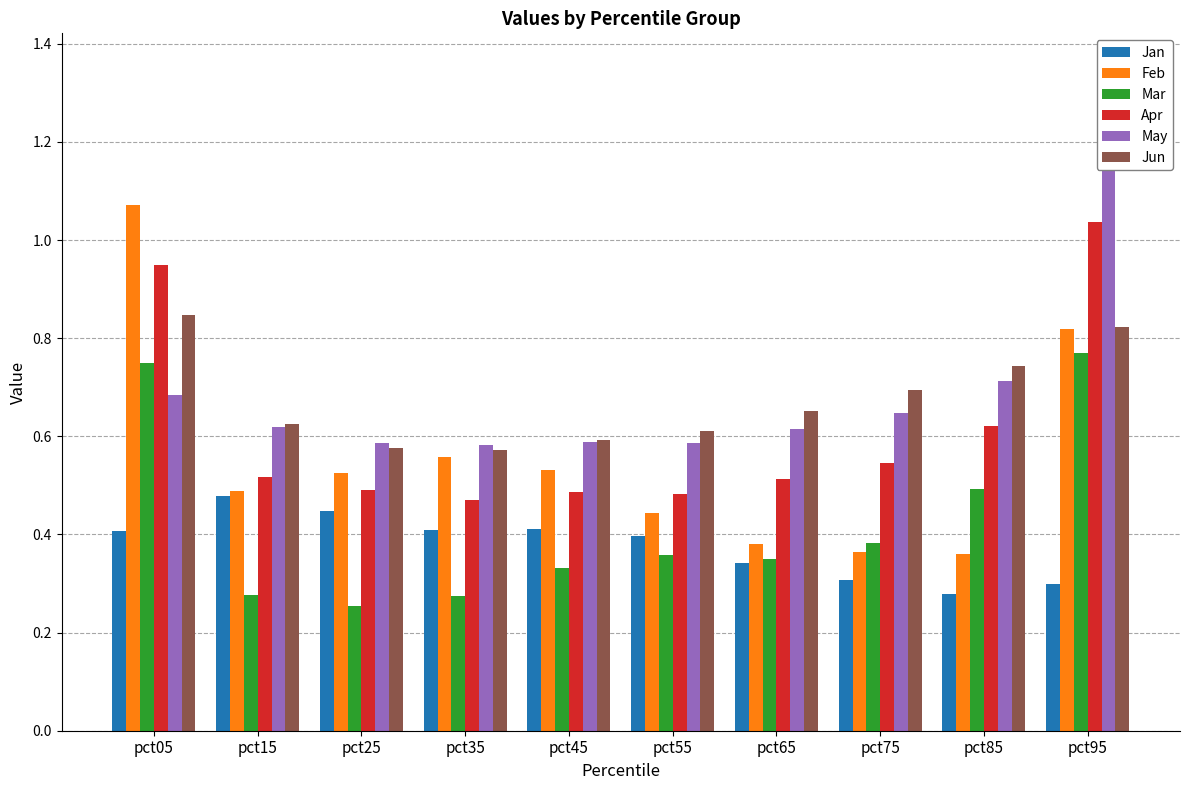

What is the minimum value for Feb?

0.4